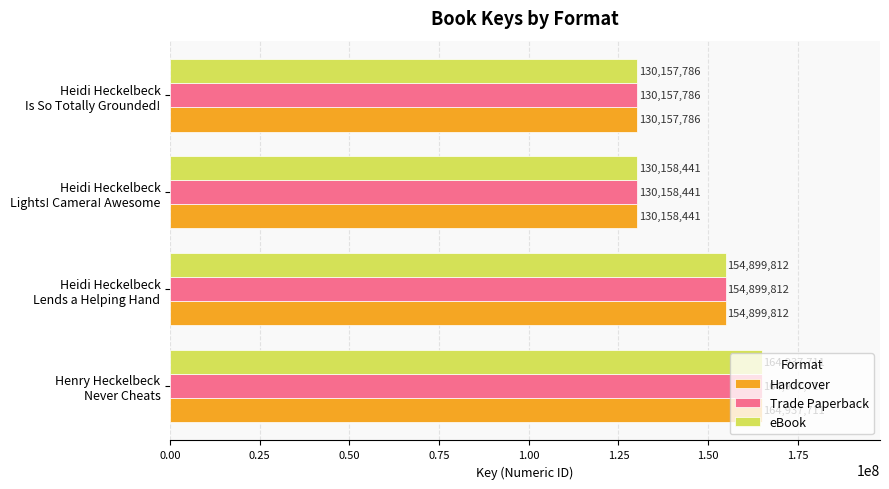

What is the minimum value shown in the chart?

130157786